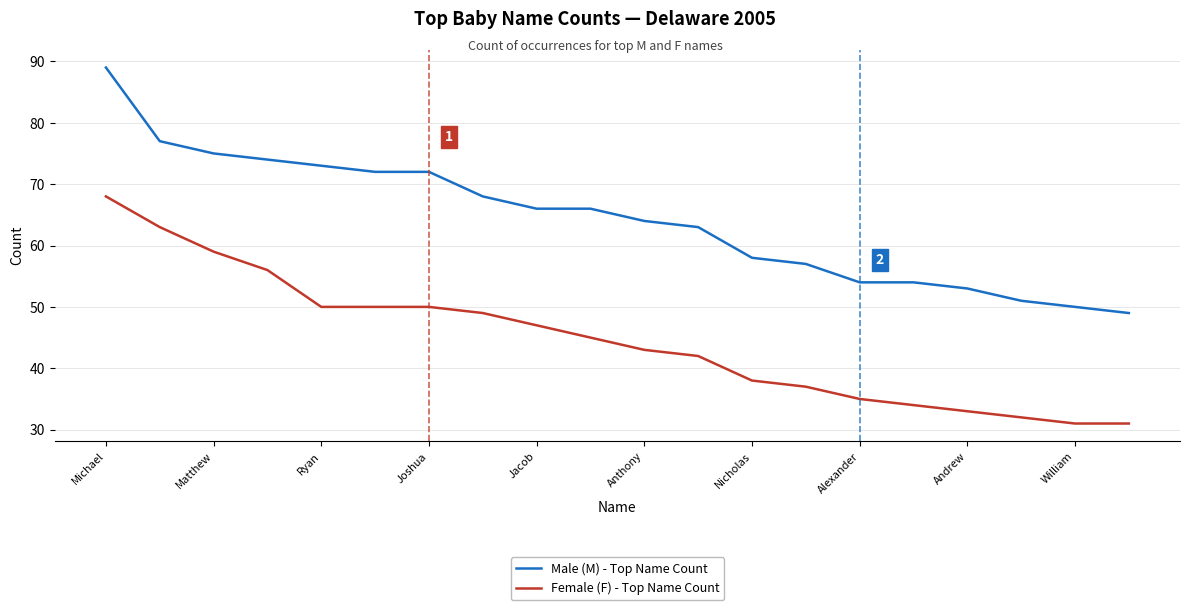

List the series in order of their overall mean, highest first.

Male (M) - Top Name Count, Female (F) - Top Name Count